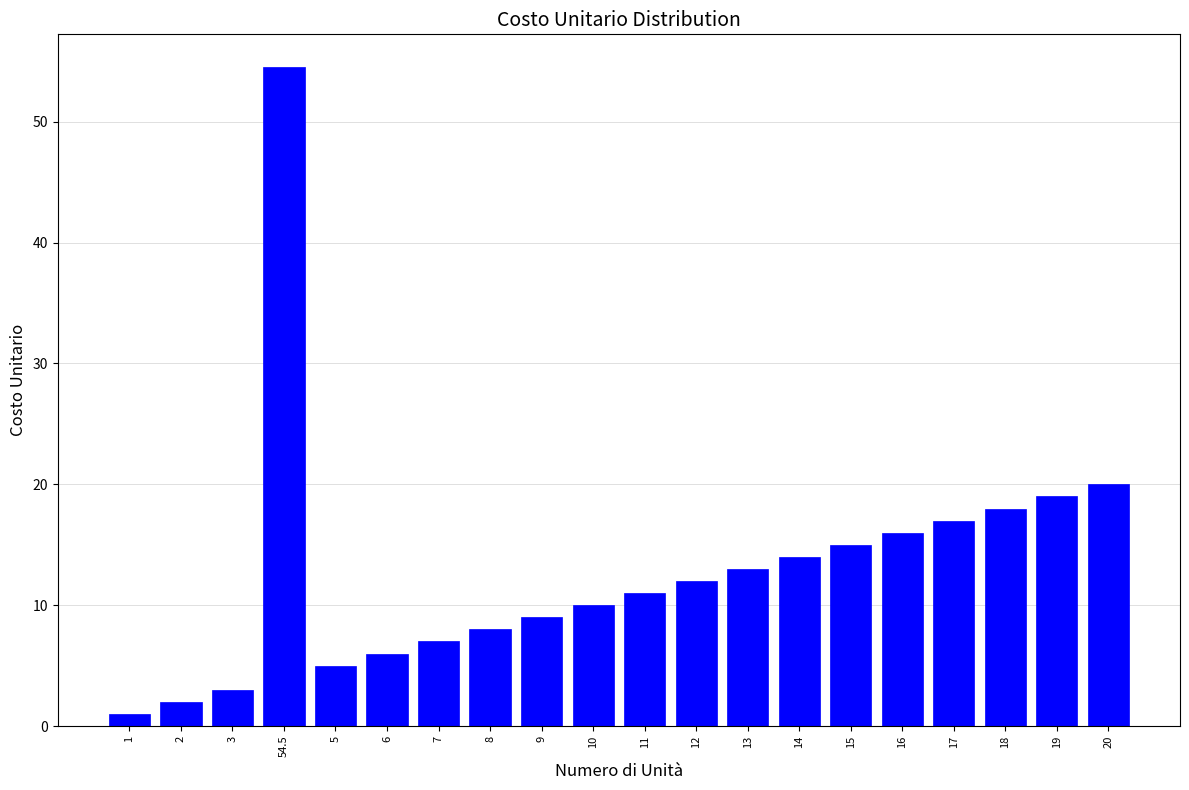

What is the smallest value displayed?

1.0